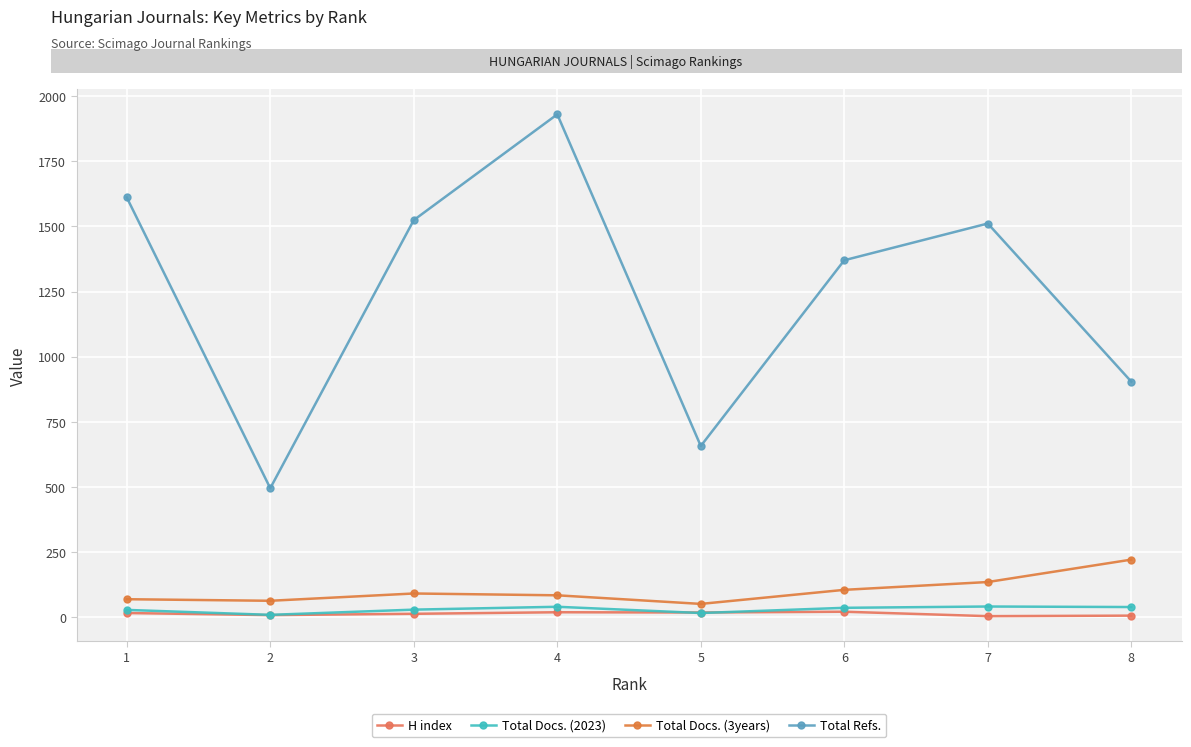

The value of H index at 2 is 8. True or false?

True